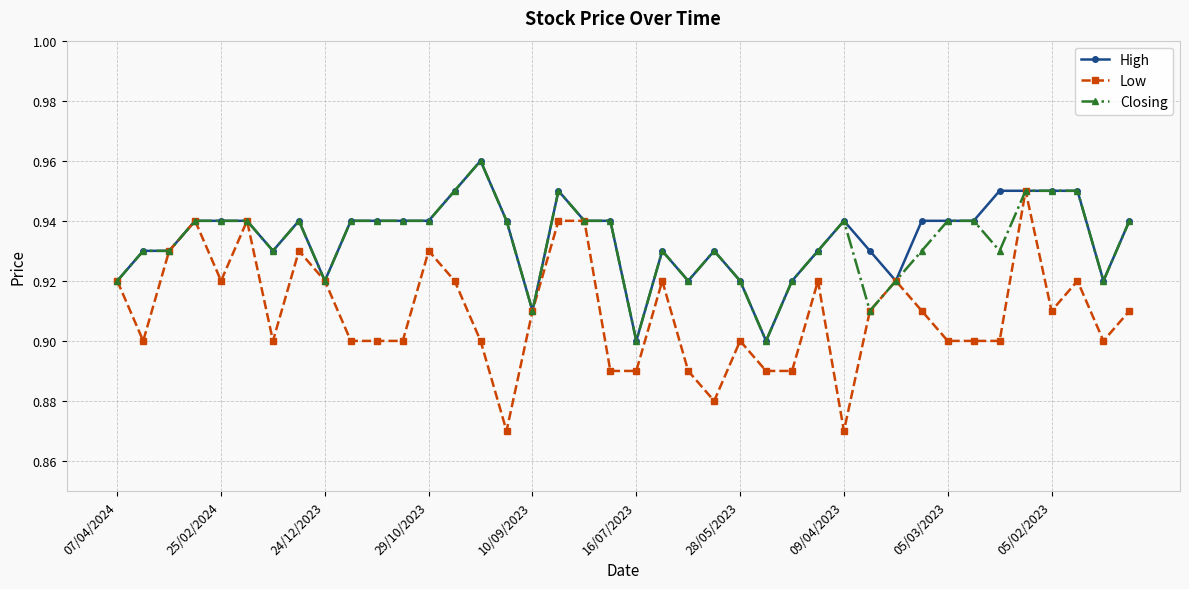

At how many categories does at least one series exceed 0?

40